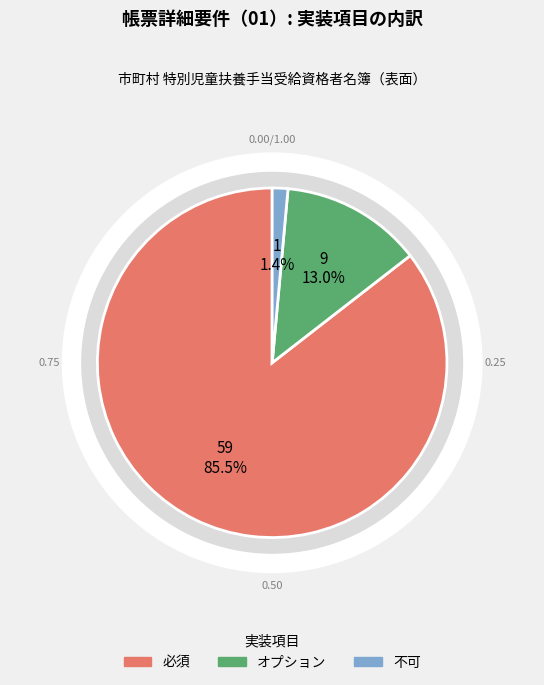

Does any single category account for the majority?

Yes